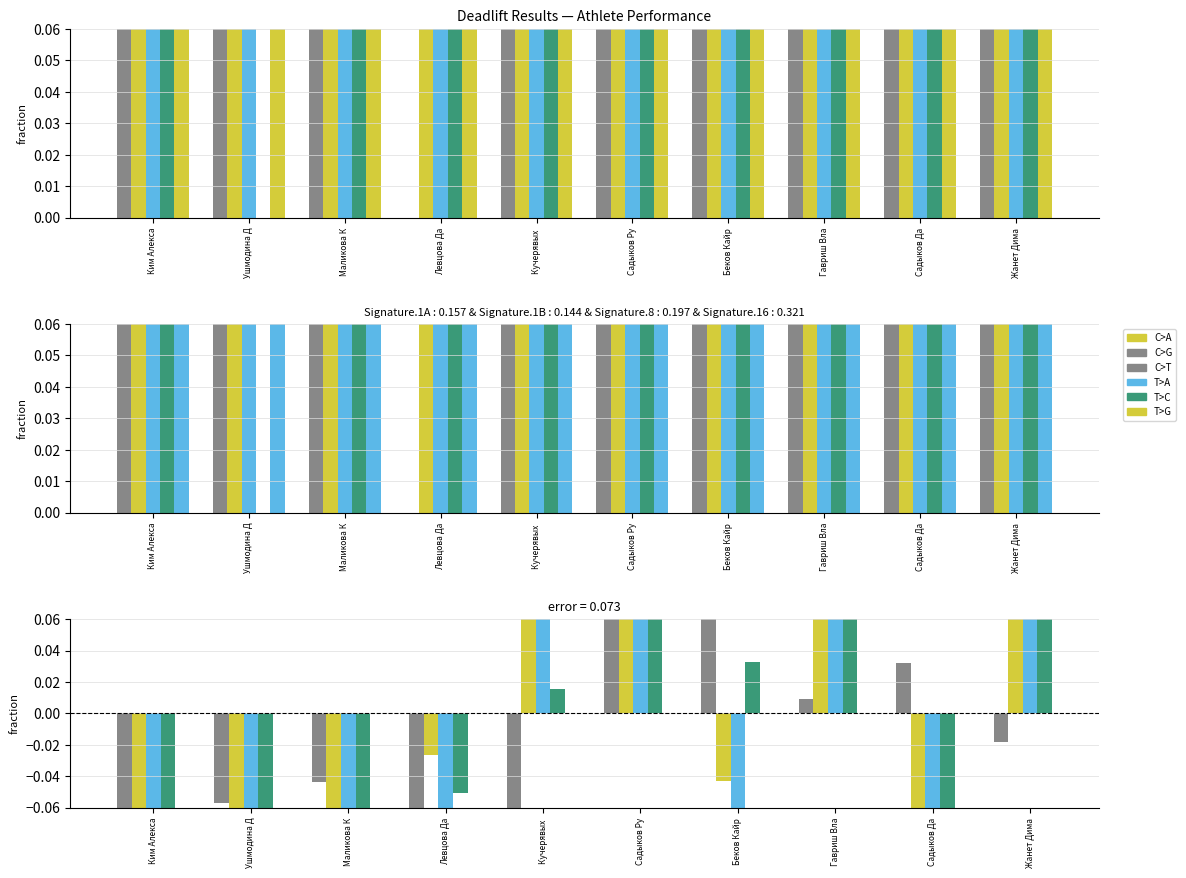

Are the bars grouped side by side (vs. stacked)?

Yes